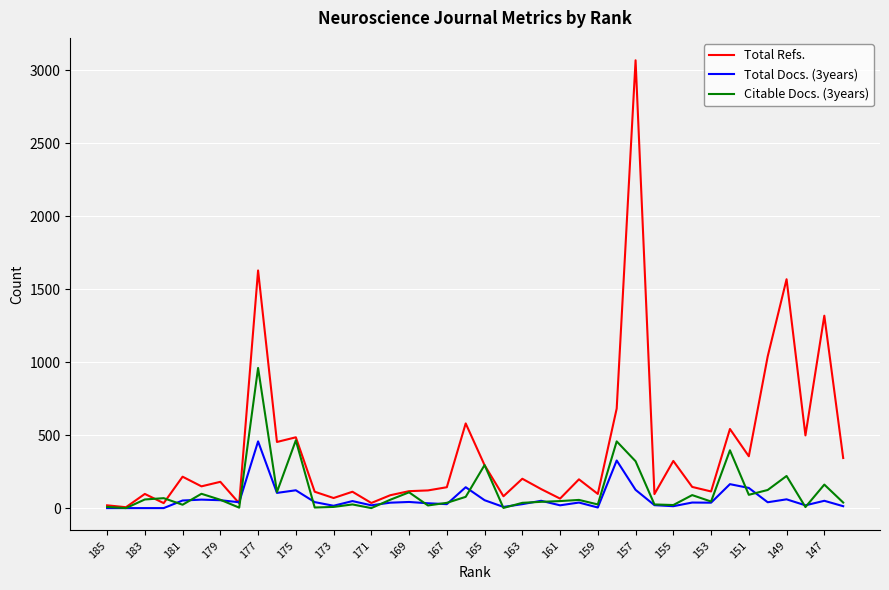

Count the number of categories in the chart.

40